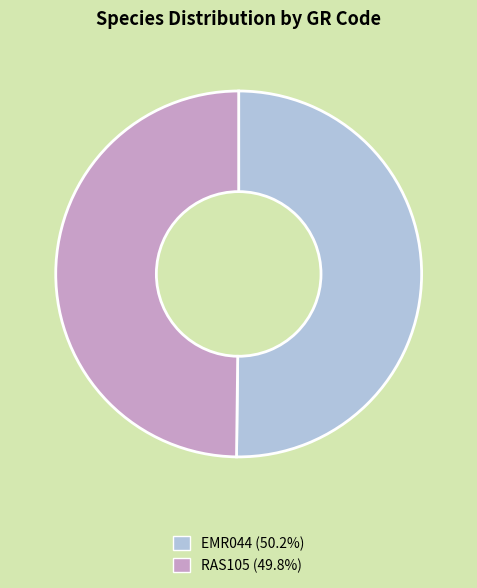

The RAS105 slice represents 60% of the pie. True or false?

False